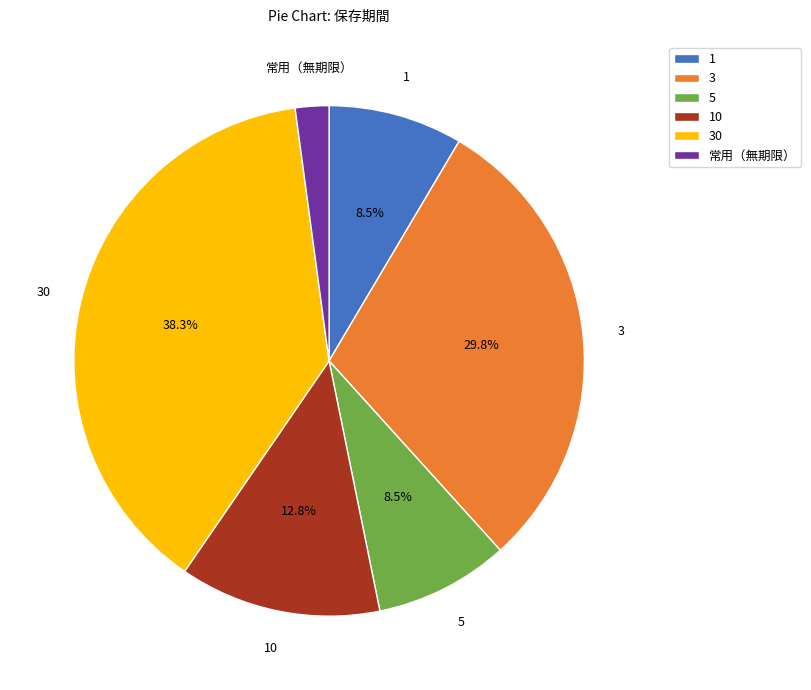

How many slices are in this pie chart?

6